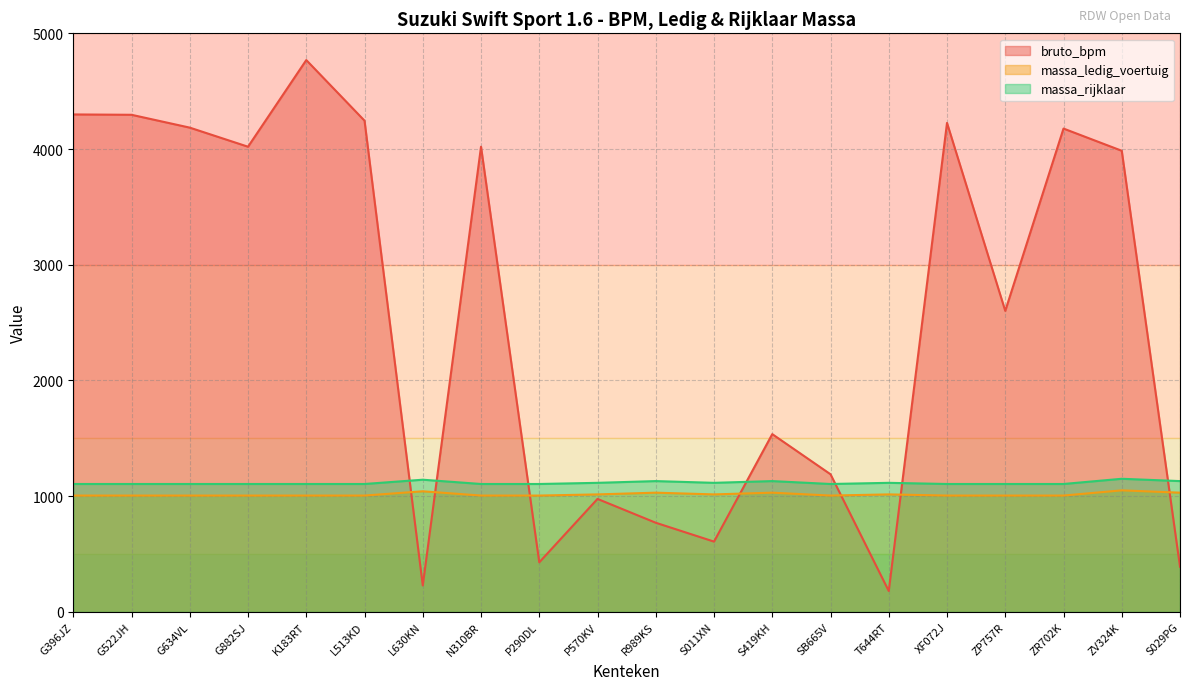

Reading right to left, what are all the values shown in this chart?

bruto_bpm: S029PG=390	ZV324K=3985	ZR702K=4177	ZP757R=2601	XF072J=4226	T644RT=180	SB665V=1189	S419KH=1536	S011XN=607	R989KS=770	P570KV=976	P290DL=428	N310BR=4020	L630KN=228	L513KD=4245	K183RT=4769	G882SJ=4020	G634VL=4185	G522JH=4296	G396JZ=4299
massa_ledig_voertuig: S029PG=1030	ZV324K=1050	ZR702K=1005	ZP757R=1005	XF072J=1005	T644RT=1015	SB665V=1005	S419KH=1030	S011XN=1015	R989KS=1030	P570KV=1015	P290DL=1005	N310BR=1005	L630KN=1042	L513KD=1005	K183RT=1005	G882SJ=1005	G634VL=1005	G522JH=1005	G396JZ=1005
massa_rijklaar: S029PG=1130	ZV324K=1150	ZR702K=1105	ZP757R=1105	XF072J=1105	T644RT=1115	SB665V=1105	S419KH=1130	S011XN=1115	R989KS=1130	P570KV=1115	P290DL=1105	N310BR=1105	L630KN=1142	L513KD=1105	K183RT=1105	G882SJ=1105	G634VL=1105	G522JH=1105	G396JZ=1105